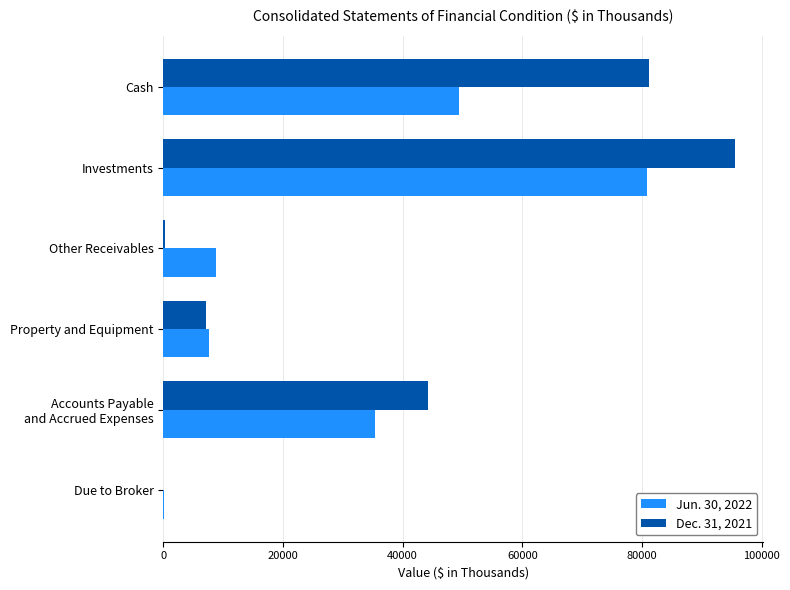

What is the average value of the Jun. 30, 2022 series?

30366